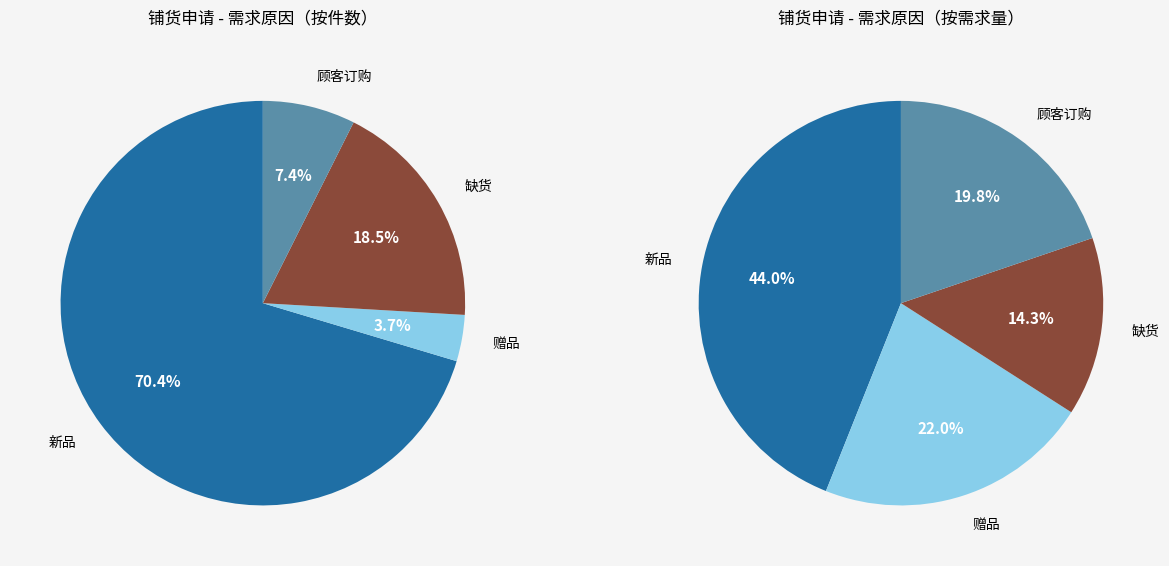

Does any single category account for the majority?

No